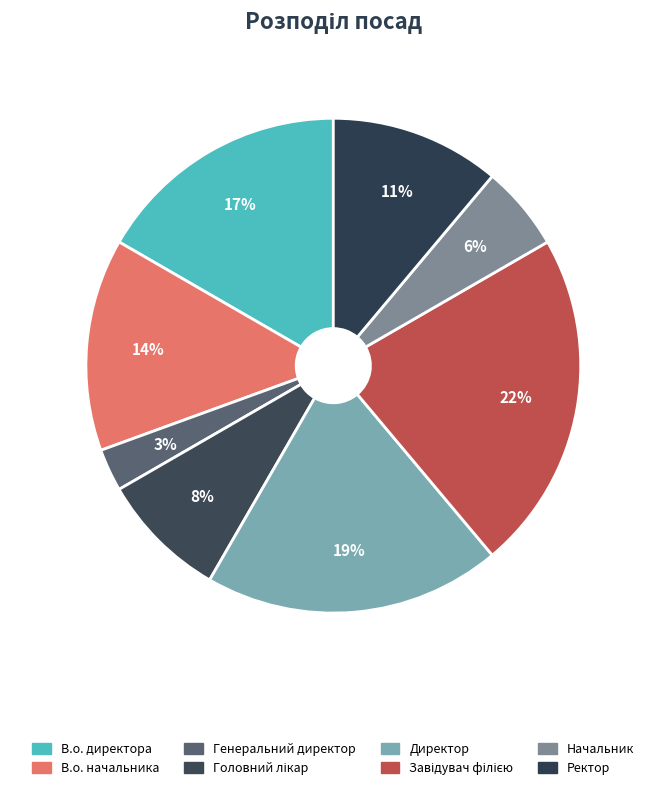

What percentage is the Начальник slice, to the nearest percent?

6%